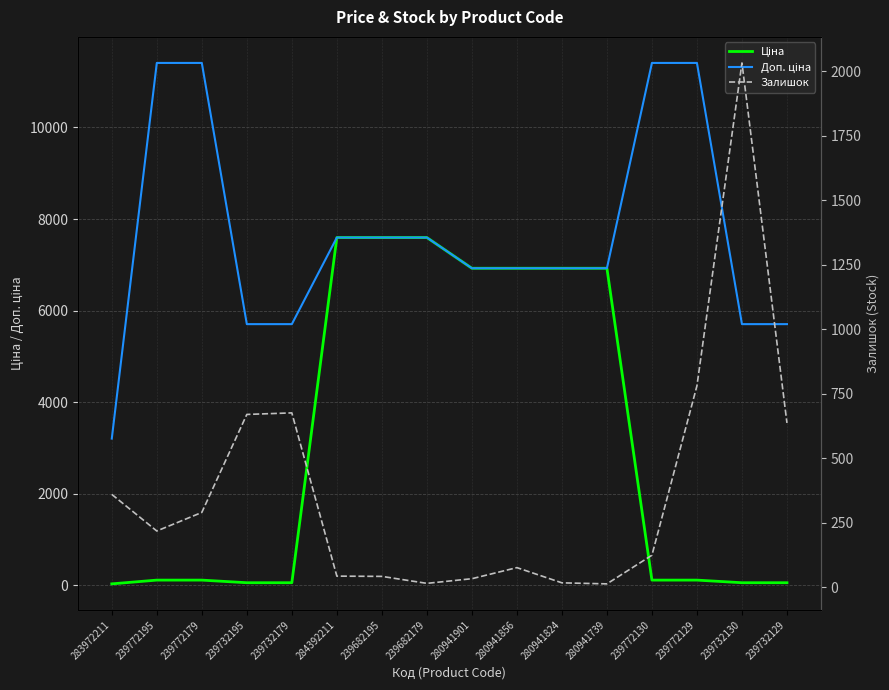

Which series has the largest range (max minus min)?

Доп. ціна